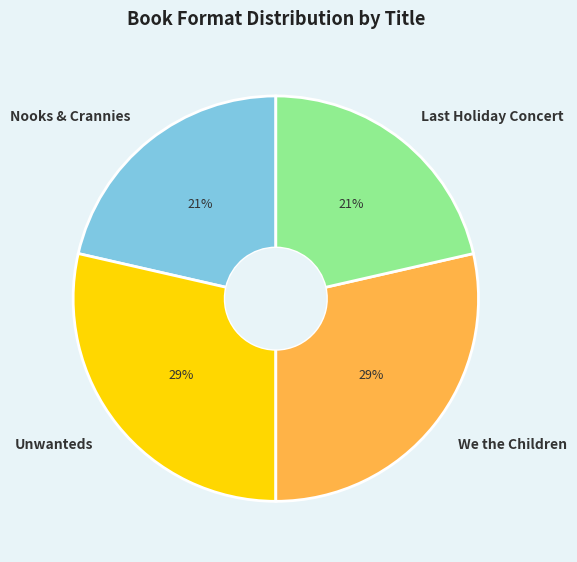

Is there any slice that represents more than half of the pie?

No